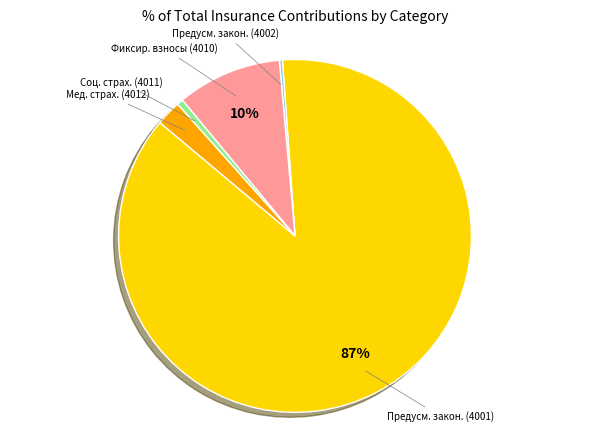

To the nearest percent, what is the average slice percentage?

20%